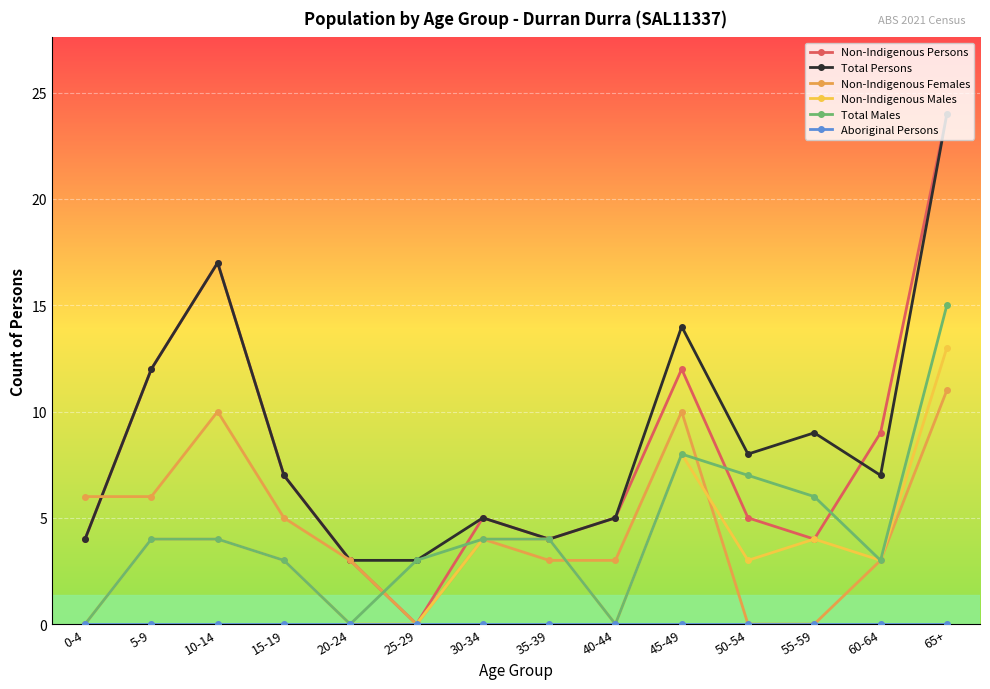

What is the difference between the second highest and minimum values in the Total Males series?

8